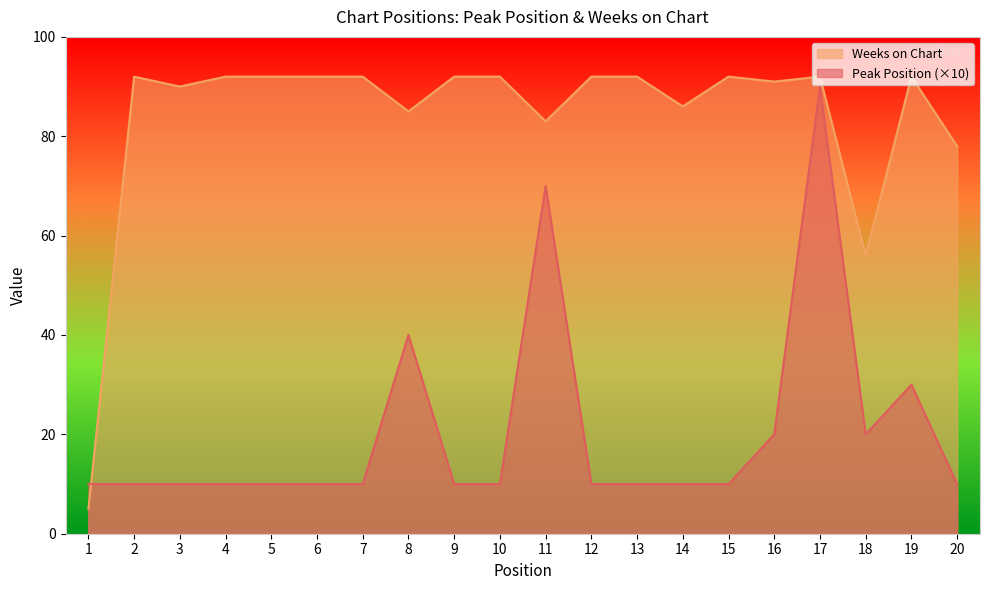

What is the maximum value shown in the chart?

92